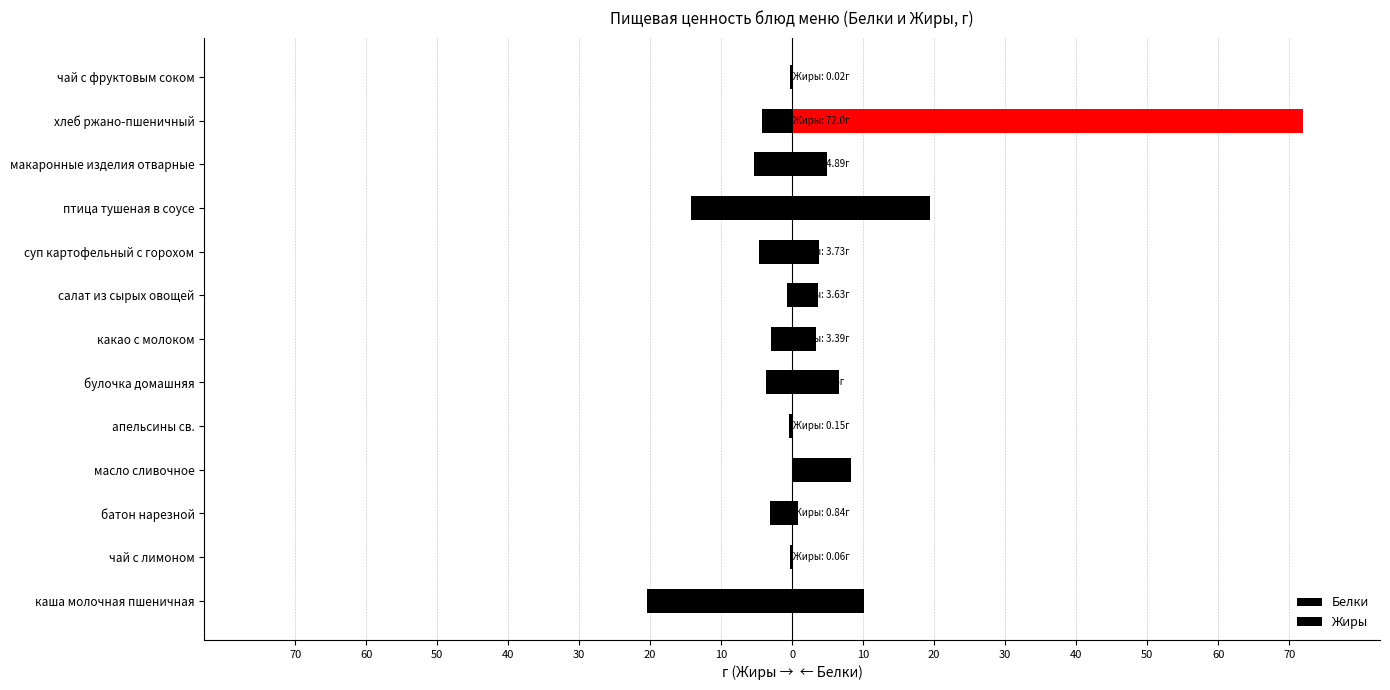

Between каша молочная пшеничная and булочка домашняя, which series saw the biggest shift?

Белки